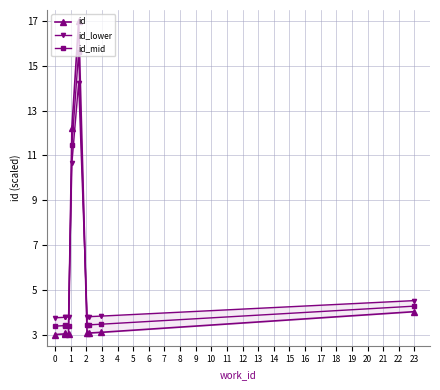

What is the value of the id_mid point at the 9th from the left?

3.5